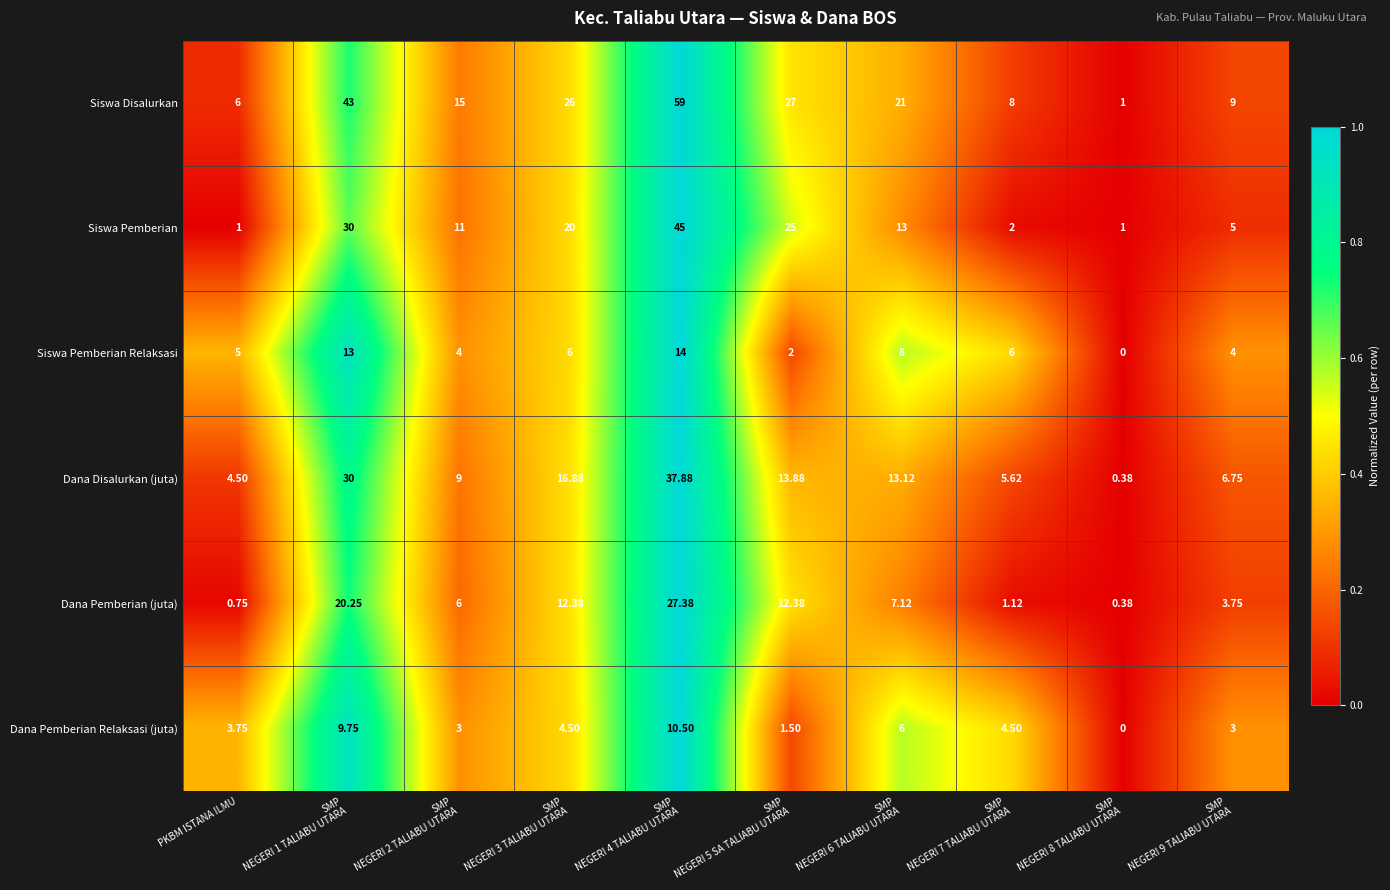

At how many categories does at least one series exceed 0?

10